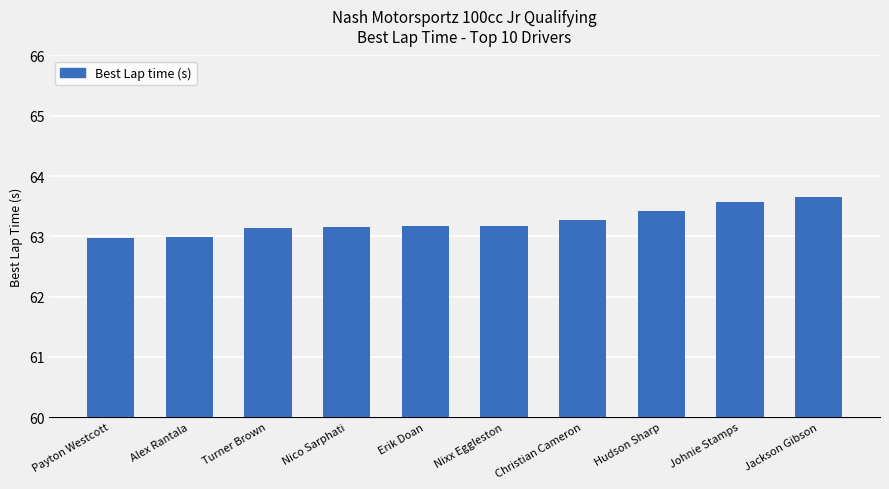

What is the smallest value displayed?

63.0